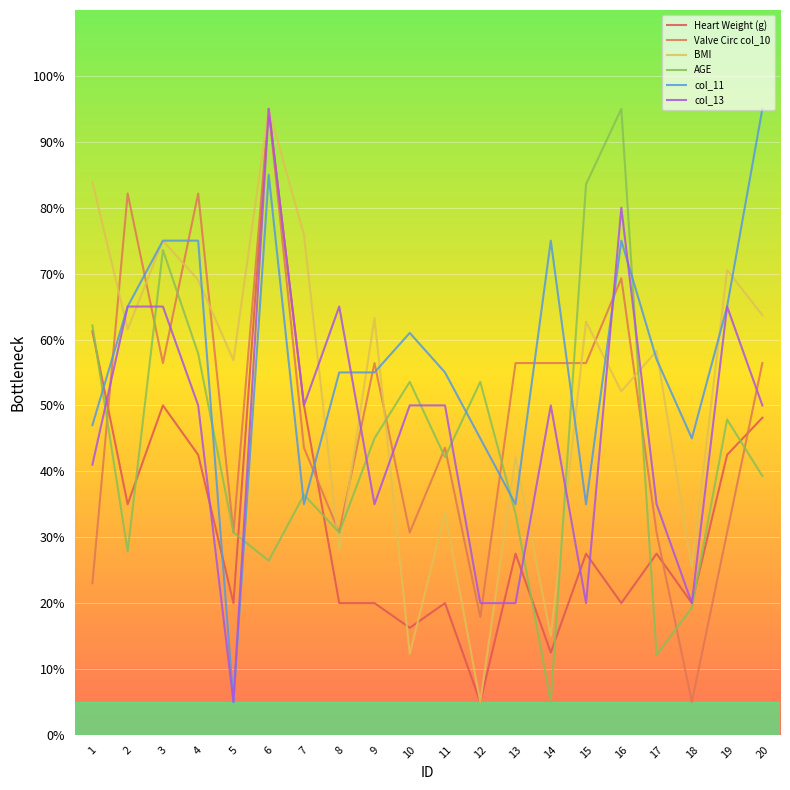

What is the sum of all BMI values?

1049.5